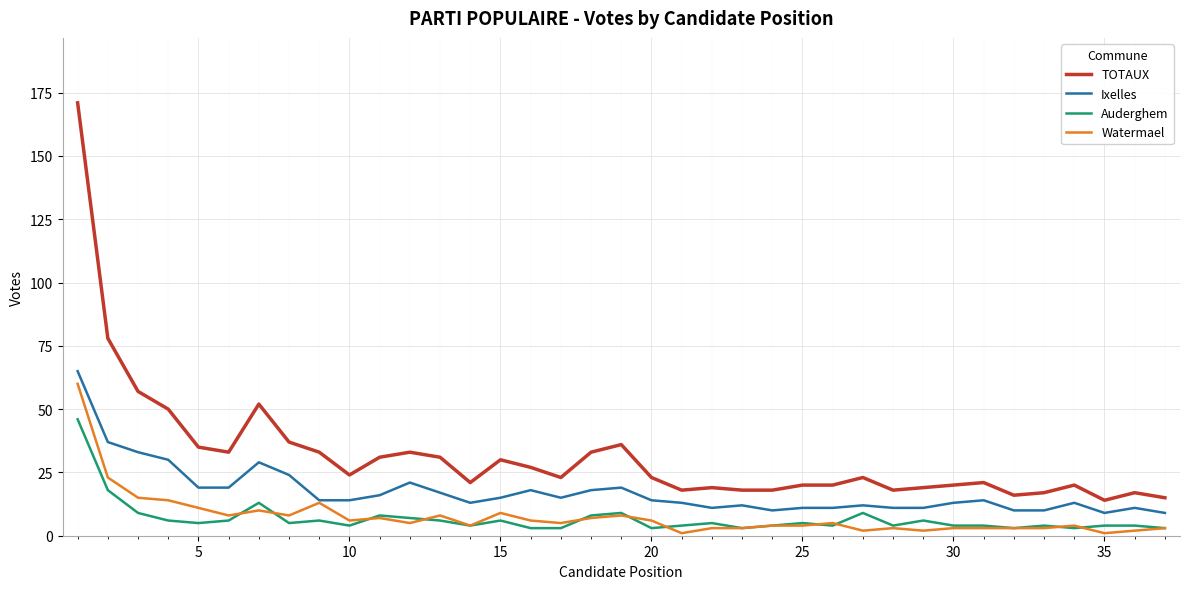

What is the average value of the TOTAUX series?

32